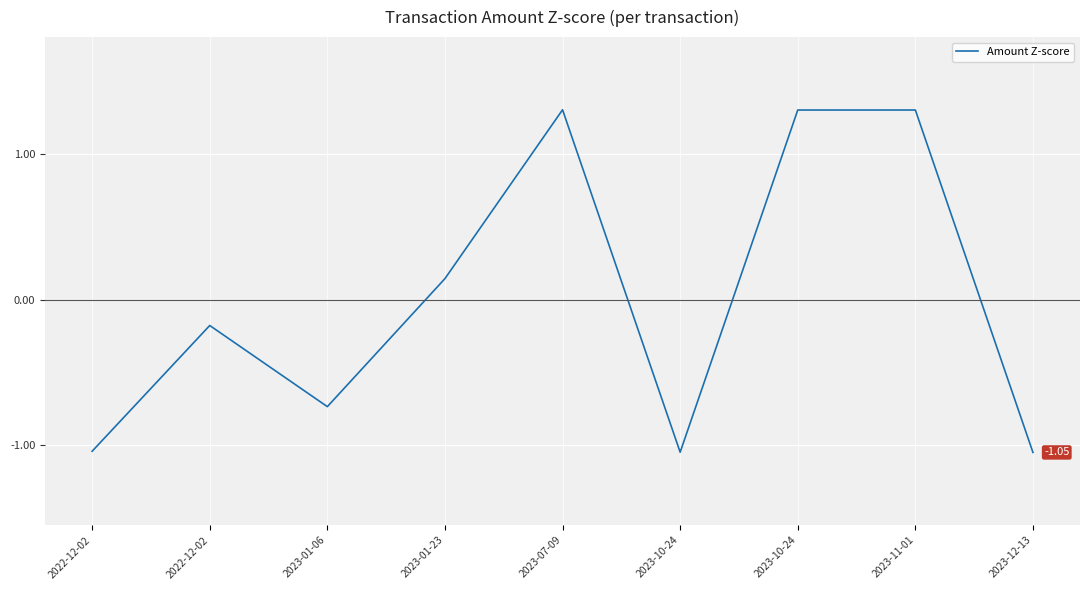

Rank the categories by value from lowest to highest.

2023-12-13, 2023-10-24, 2022-12-02, 2023-01-06, 2022-12-02, 2023-01-23, 2023-10-24, 2023-11-01, 2023-07-09